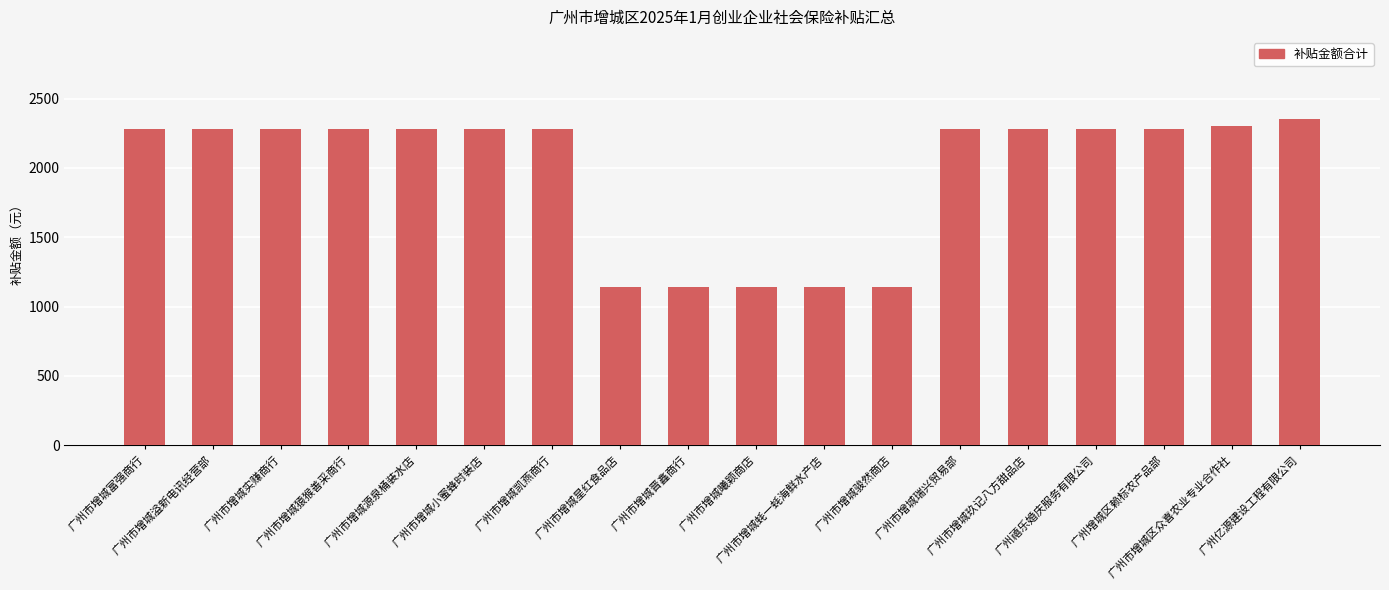

How many bars are there in total?

18